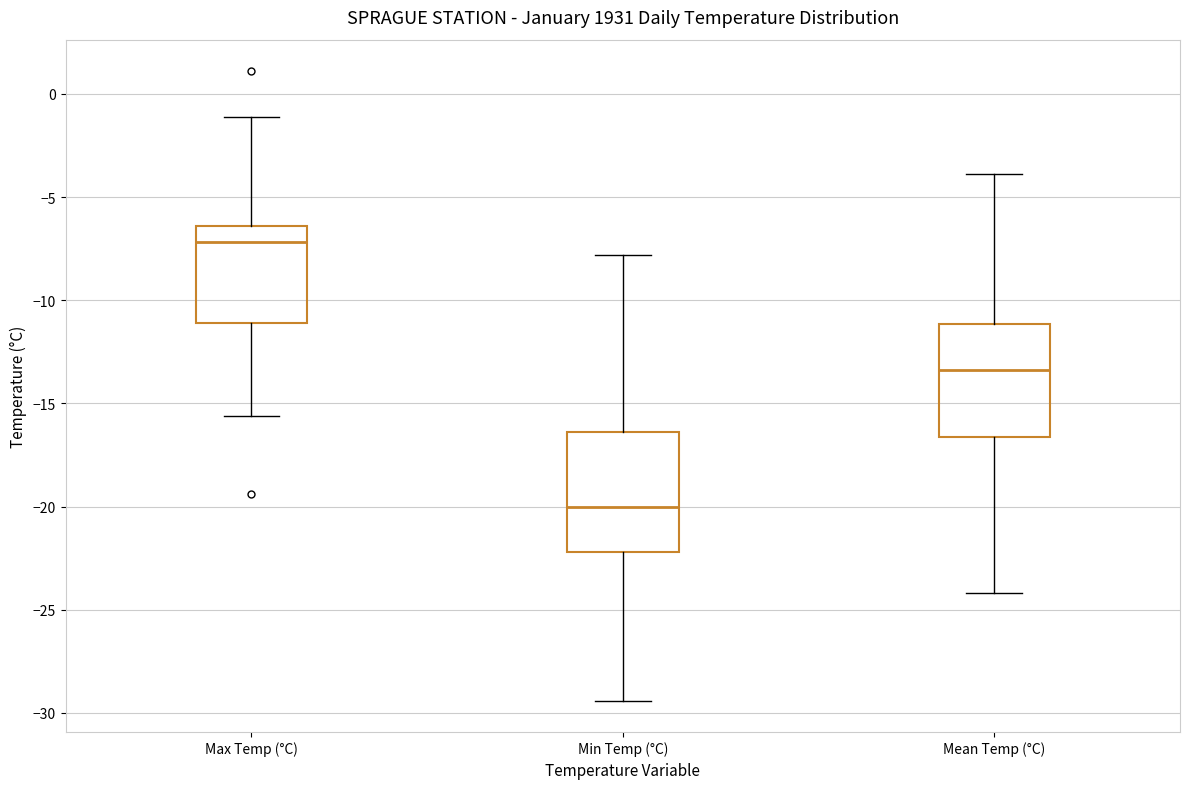

Reading left to right, transcribe this box plot: for each box, give where its median line is, the range the box spans, and where its two whiskers end, as read against the y-axis. The values are not printed on the chart, so give them approximately, as read against the axis.

Max Temp (°C): median -7.0, box -11.0 to -6.5, whiskers -15.5 to -1.0
Min Temp (°C): median -20.0, box -22.0 to -16.5, whiskers -29.5 to -8.0
Mean Temp (°C): median -13.5, box -16.5 to -11.0, whiskers -24.0 to -4.0